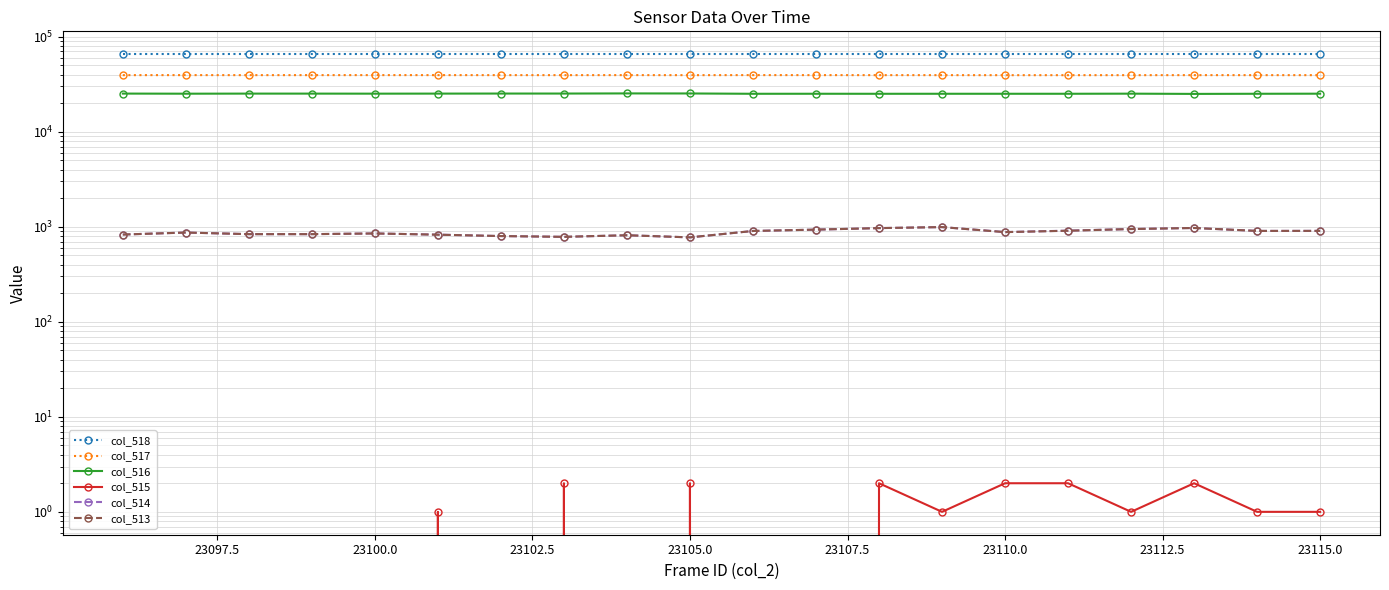

List the series in order of their peak value, highest first.

col_518, col_517, col_516, col_514, col_513, col_515